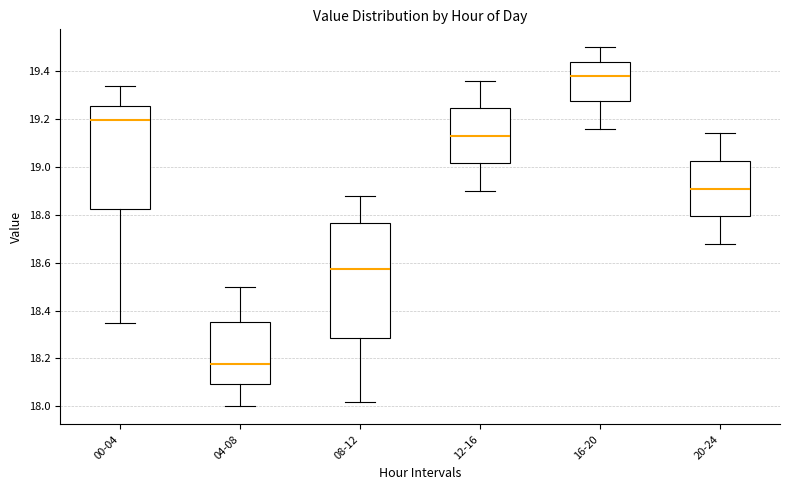

Reading left to right, transcribe this box plot: for each box, give where its median line is, the range the box spans, and where its two whiskers end, as read against the y-axis. The values are not printed on the chart, so give them approximately, as read against the axis.

00-04: median 19.20, box 18.82 to 19.26, whiskers 18.36 to 19.34
04-08: median 18.18, box 18.10 to 18.36, whiskers 18.00 to 18.50
08-12: median 18.58, box 18.28 to 18.76, whiskers 18.02 to 18.88
12-16: median 19.14, box 19.02 to 19.24, whiskers 18.90 to 19.36
16-20: median 19.38, box 19.28 to 19.44, whiskers 19.16 to 19.50
20-24: median 18.92, box 18.80 to 19.02, whiskers 18.68 to 19.14